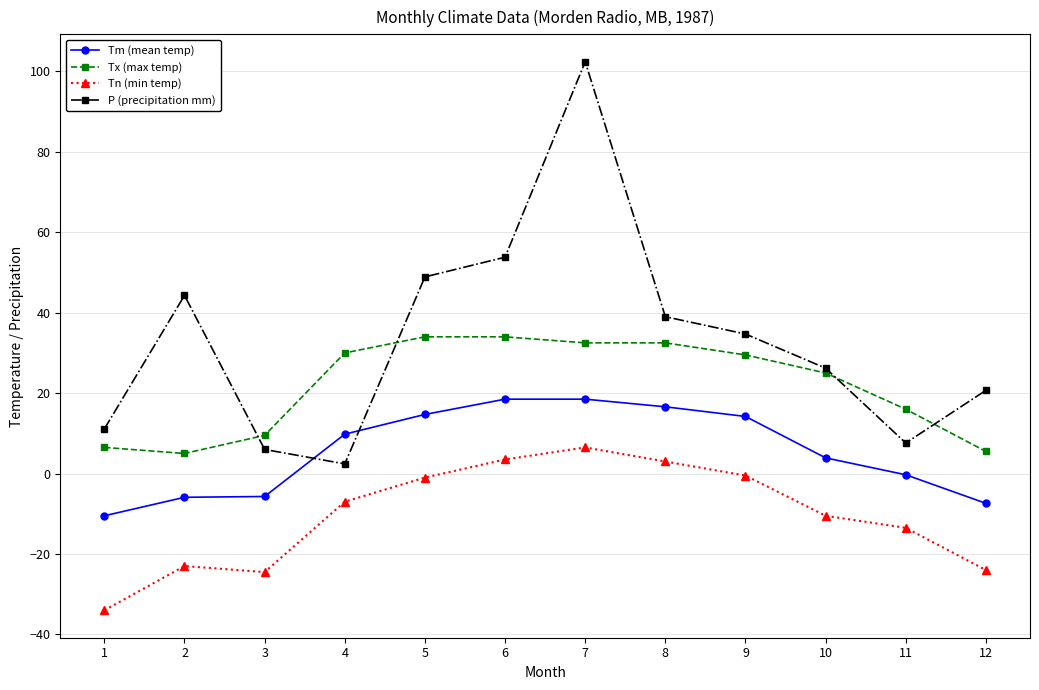

True or false: P (precipitation mm) has a value of 2.4 at 4.

True